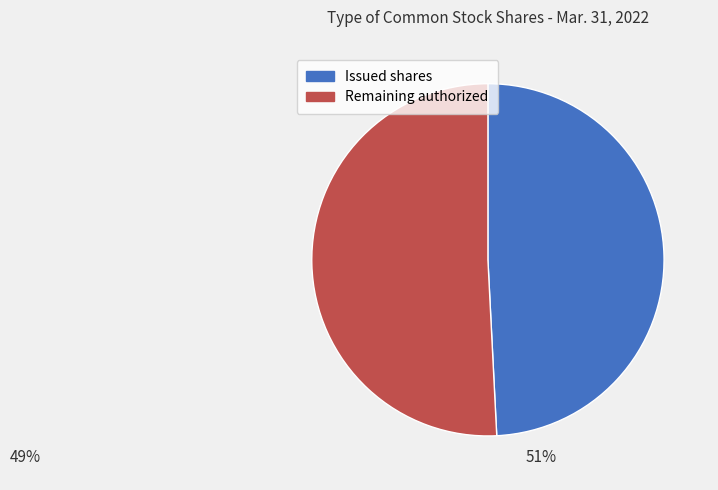

Is there any slice that represents more than half of the pie?

Yes